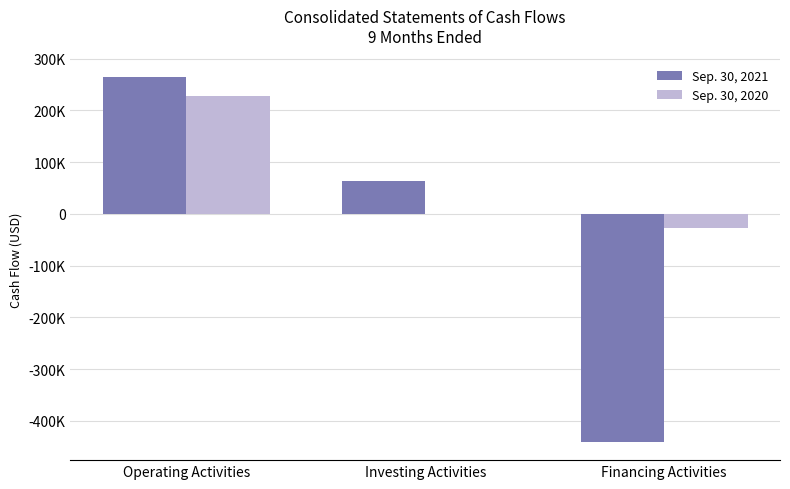

What is the minimum value shown in the chart?

-440431